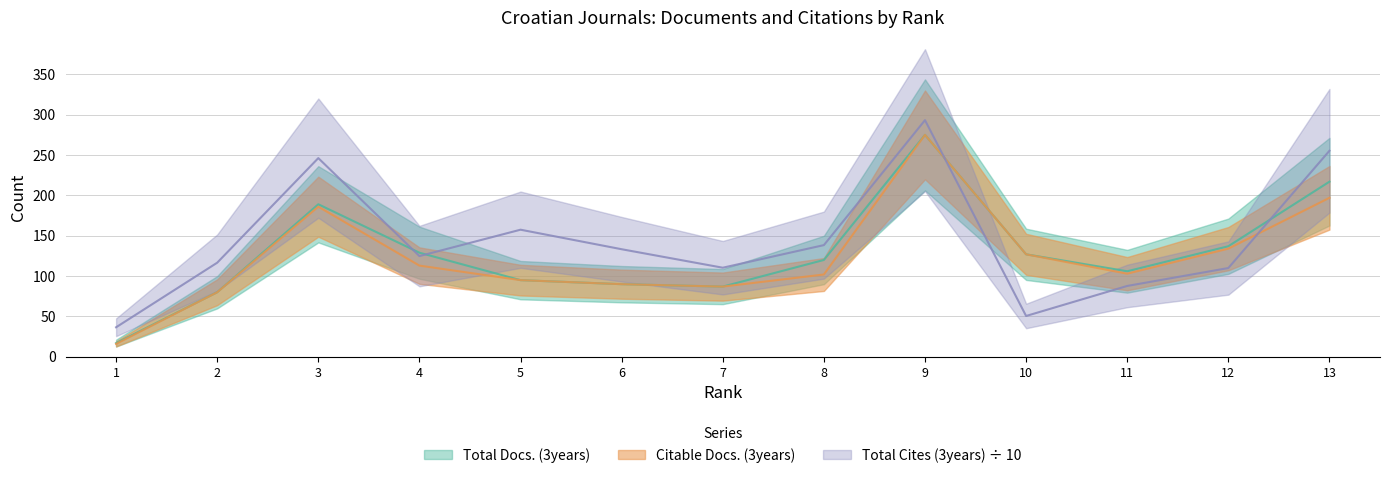

Which series changed the most between 2 and 4?

Total Docs. (3years)